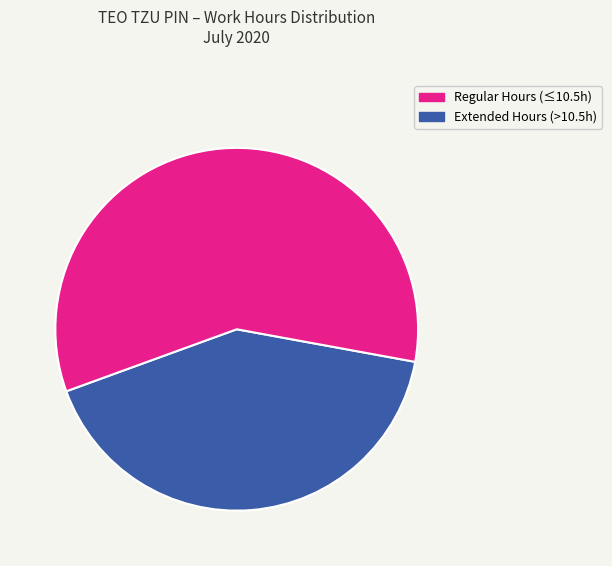

Does any single category account for the majority?

Yes